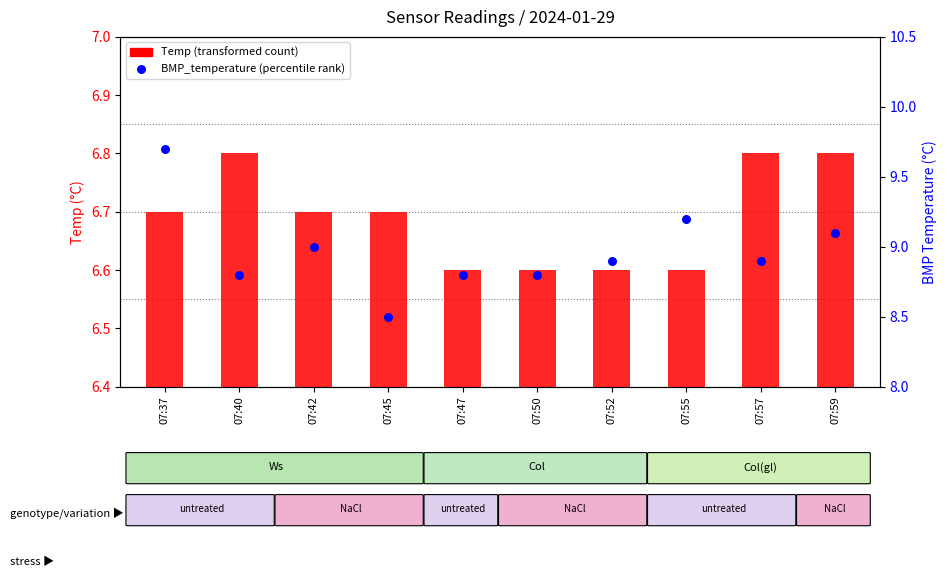

At which category is the sum across all series the highest?

07:37